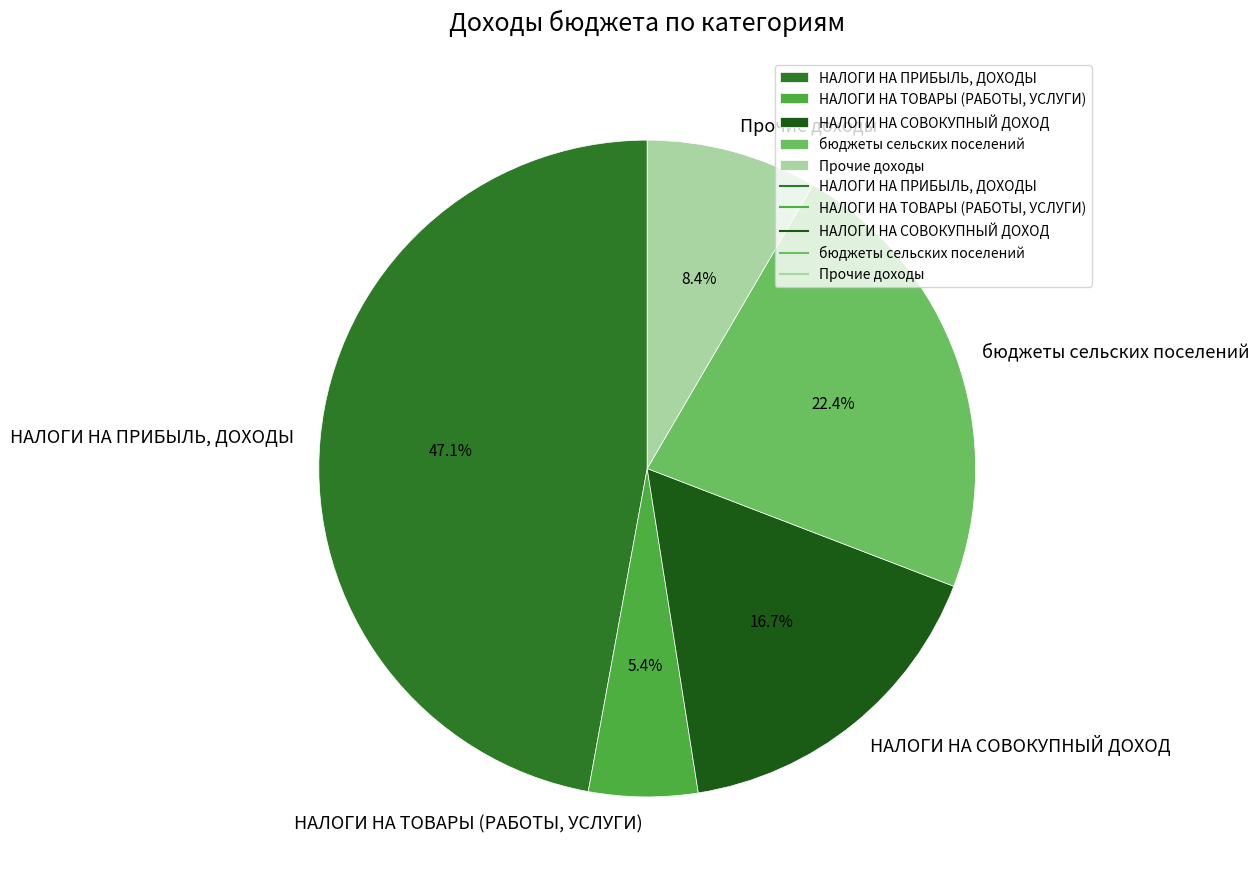

Is Прочие доходы the majority of the pie?

No